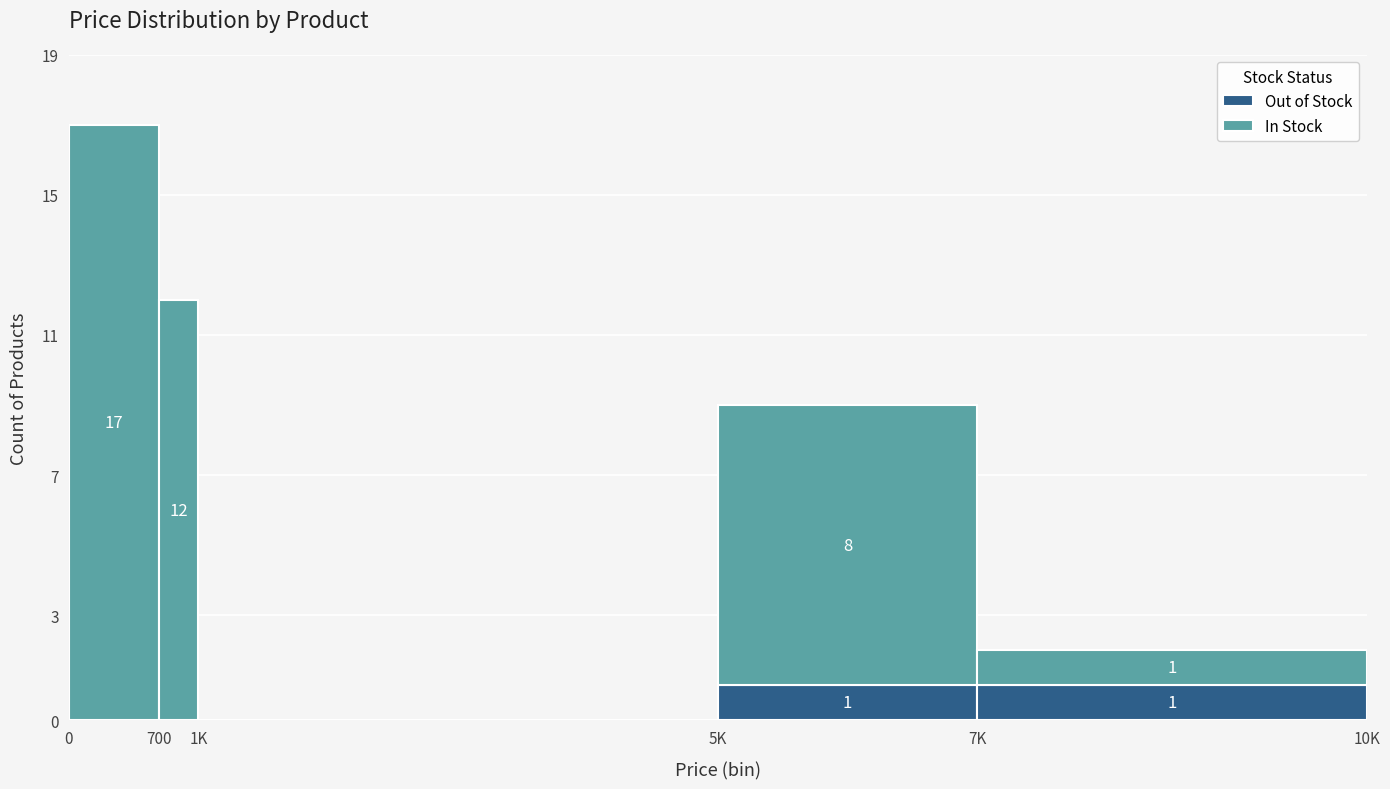

Reading right to left, what are the values for Out of Stock?

7K=1	5K=1	1K=0	700=0	0=0